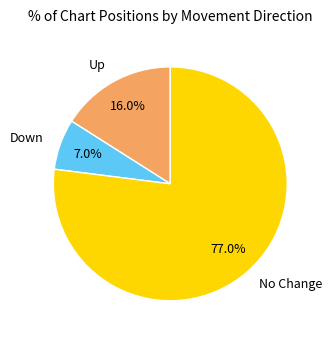

Which has a higher value, Down or Up?

Up